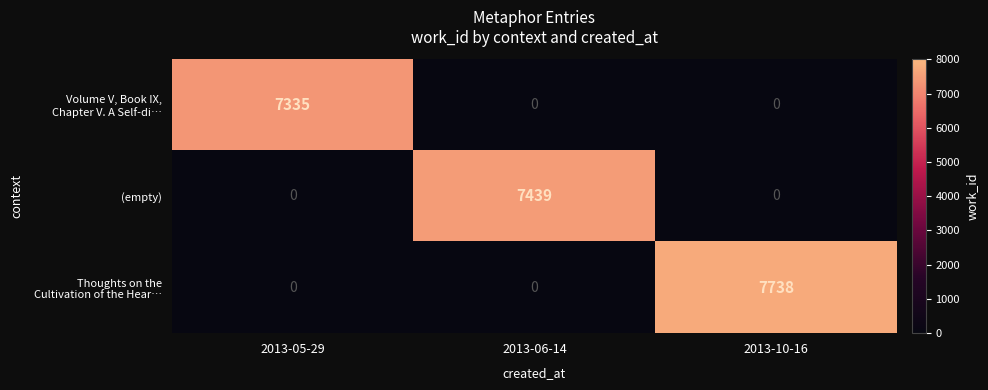

What is the sum of all (empty) values?

7439